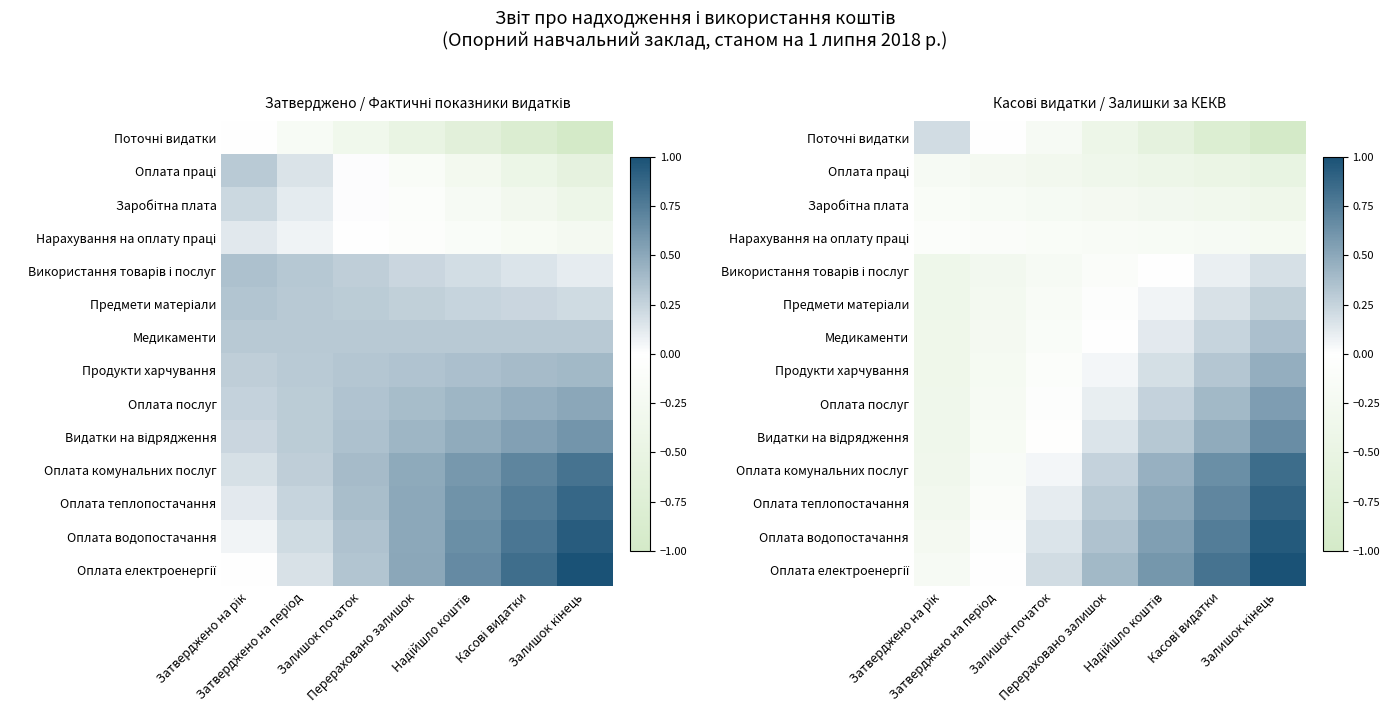

What is the difference between the Оплата водопостачання values at Перераховано залишок and Надійшло коштів?

0.2